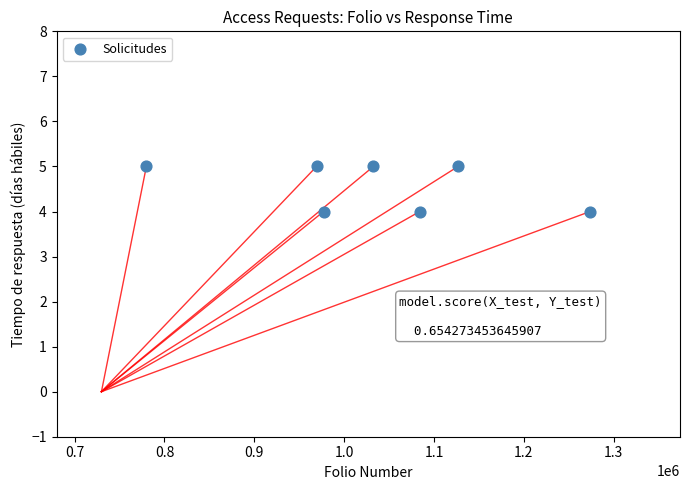

What is the average X value?

1034735